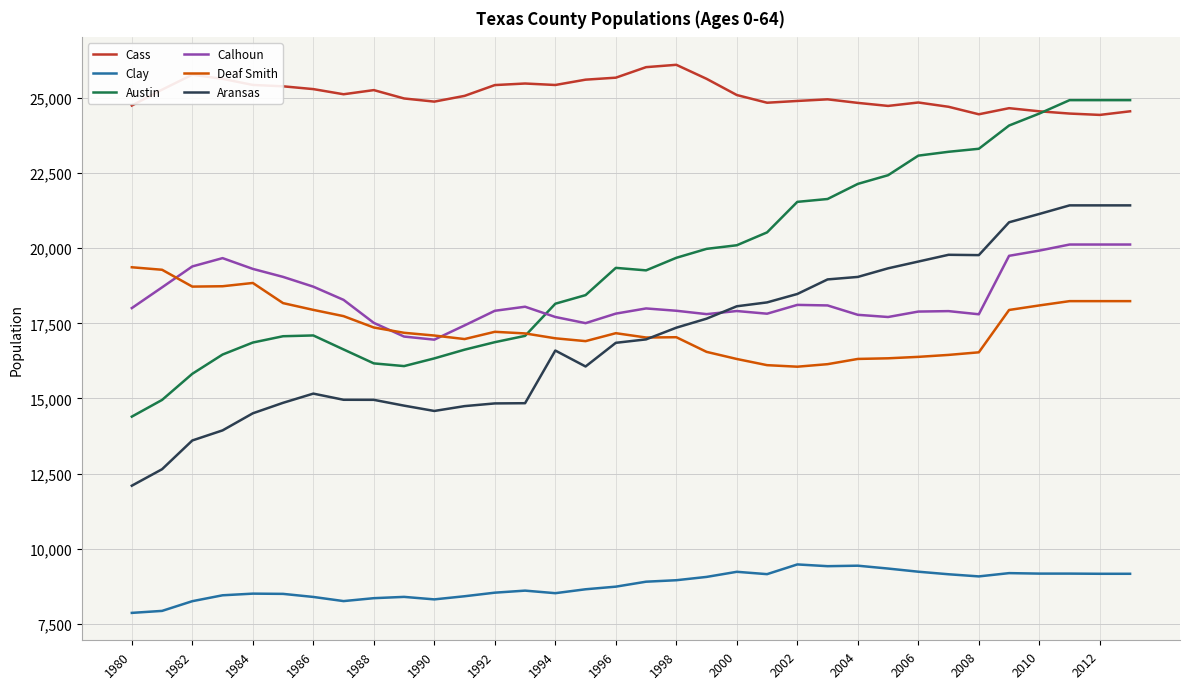

How many values in the Austin series are below 19343?

17